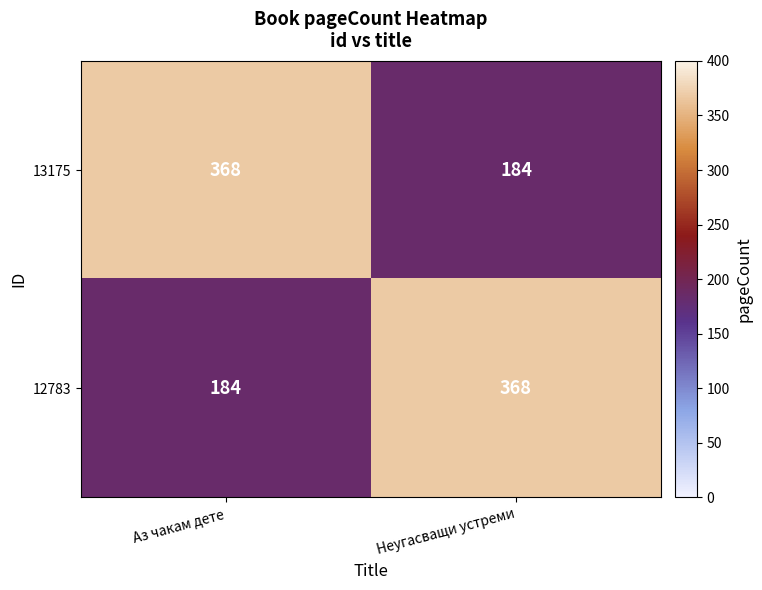

What value does the 13175 series have at Неугасващи устреми, to the nearest 50?

200